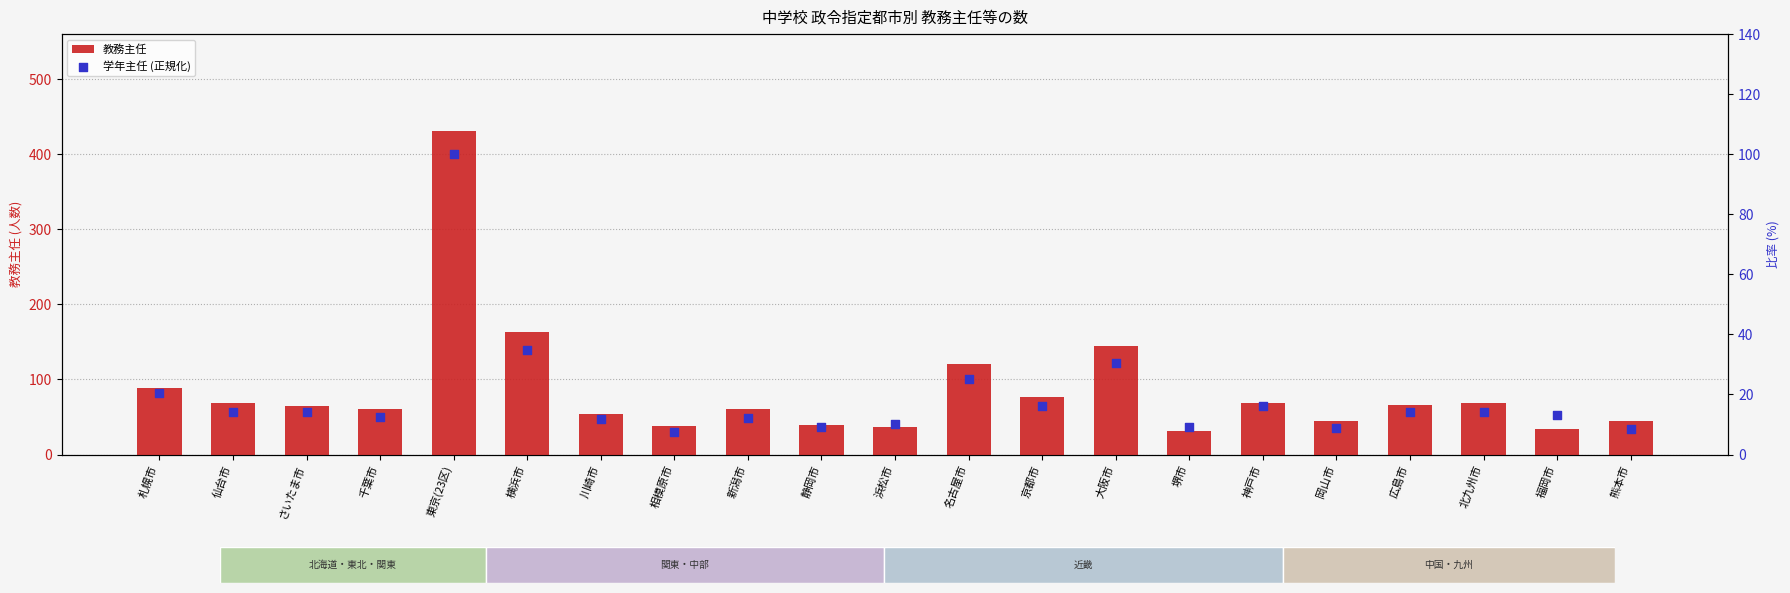

Which series reaches the minimum Y coordinate?

学年主任 (正規化)